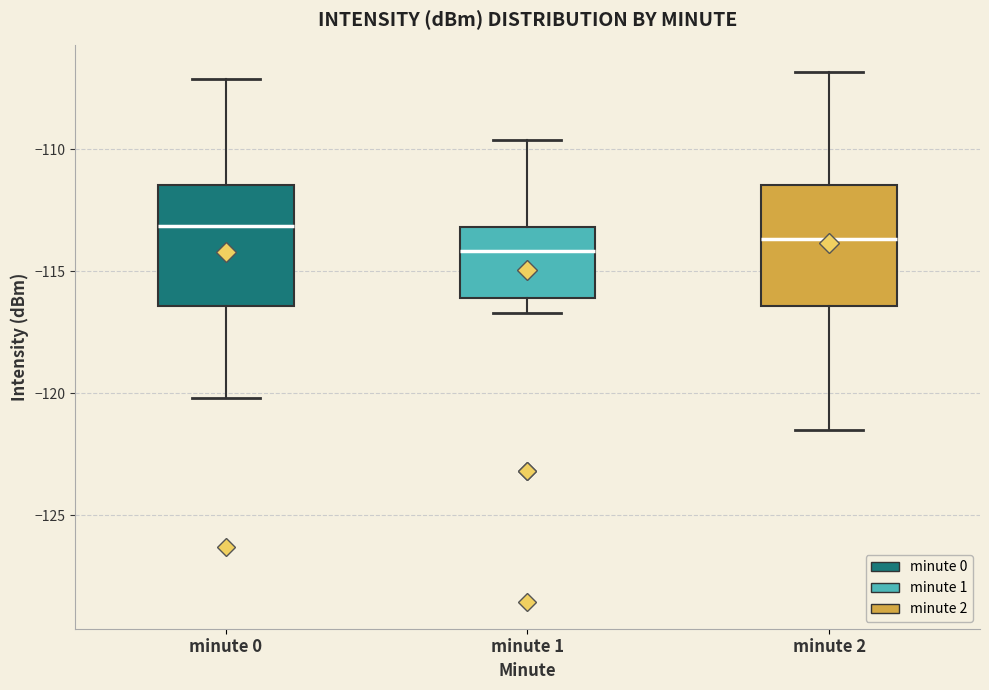

Which box's median line is the highest?

minute 0